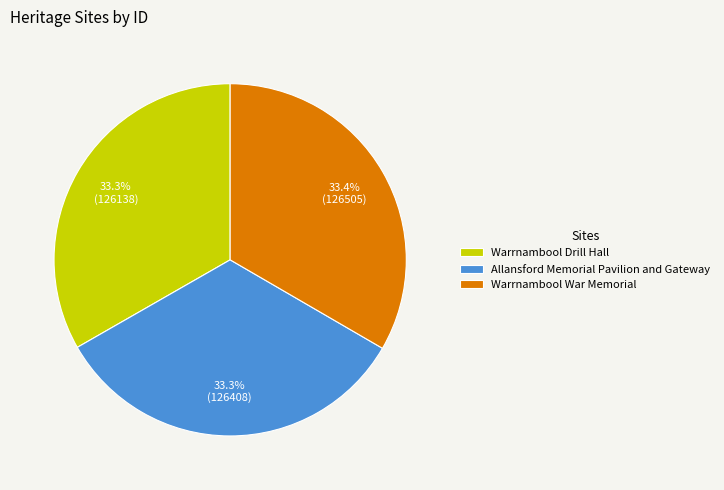

To the nearest percent, what is the combined percentage of Allansford Memorial Pavilion and Gateway and Warrnambool Drill Hall?

67%